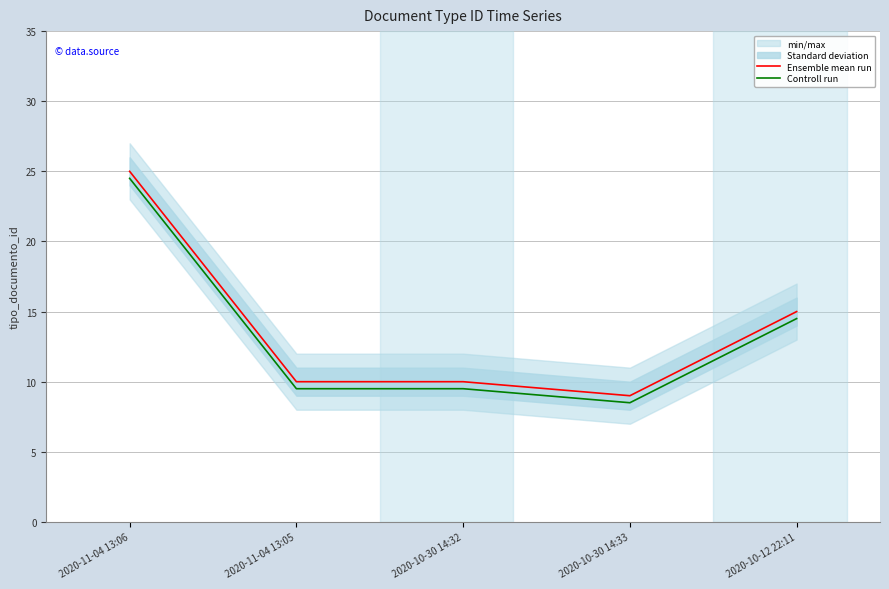

What is the difference between the highest and lowest values at 2020-11-04 13:06?

0.5